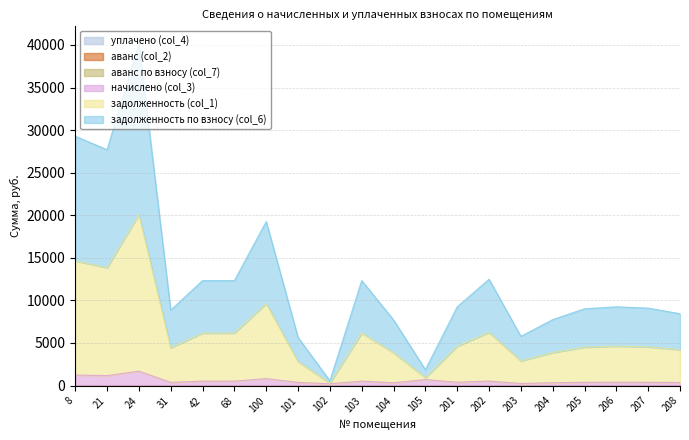

Is the value of начислено (col_3) at 206 greater than the value of задолженность (col_1) at 207?

No